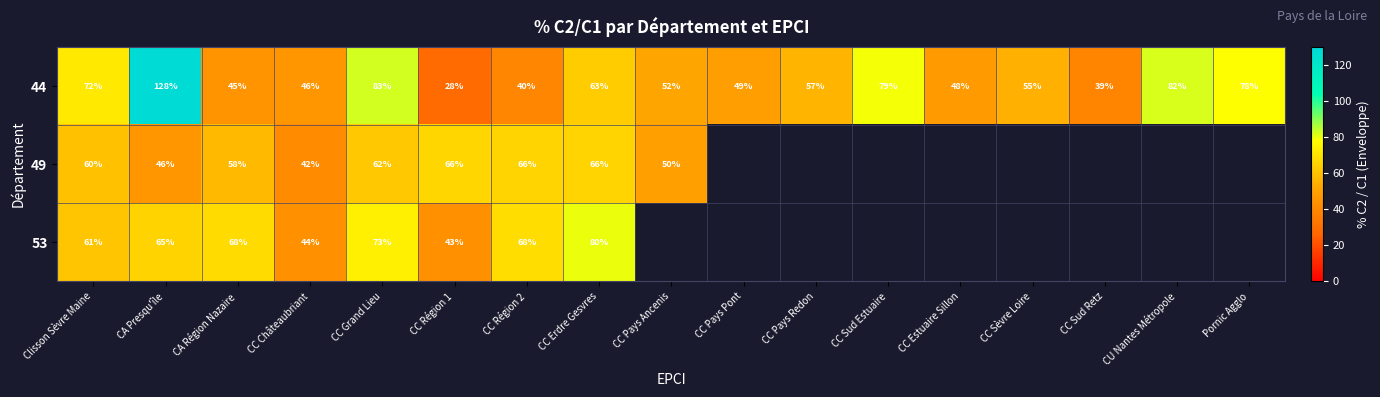

At how many categories does at least one series exceed 71?

7